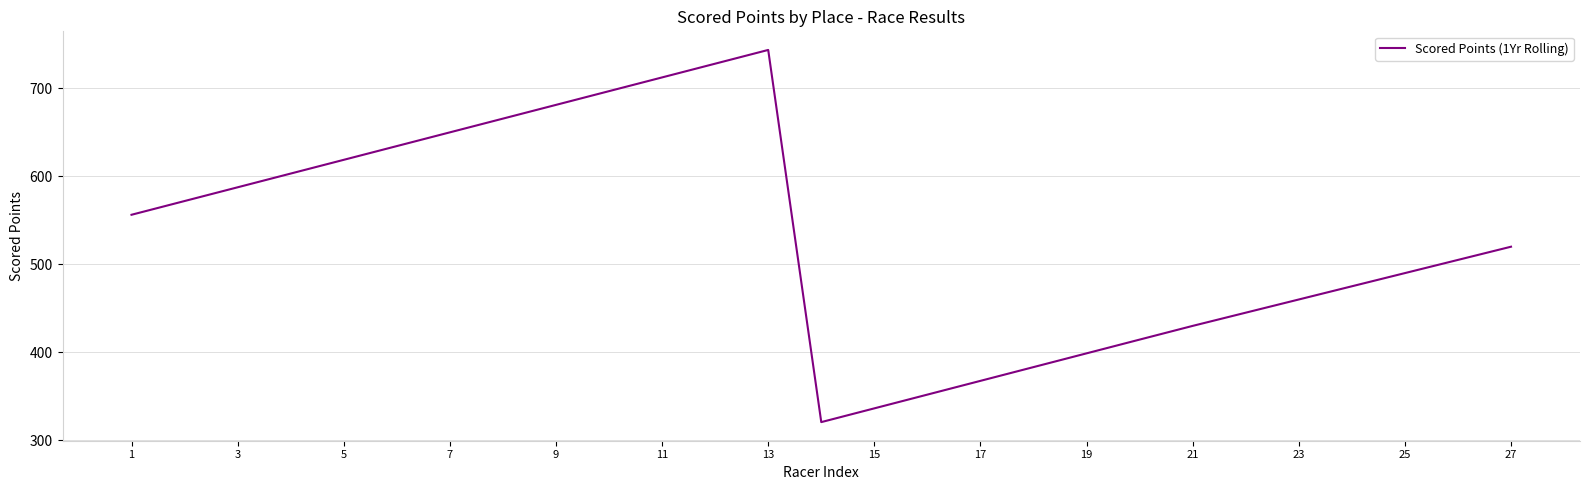

What is the difference between the maximum and minimum values?

423.1